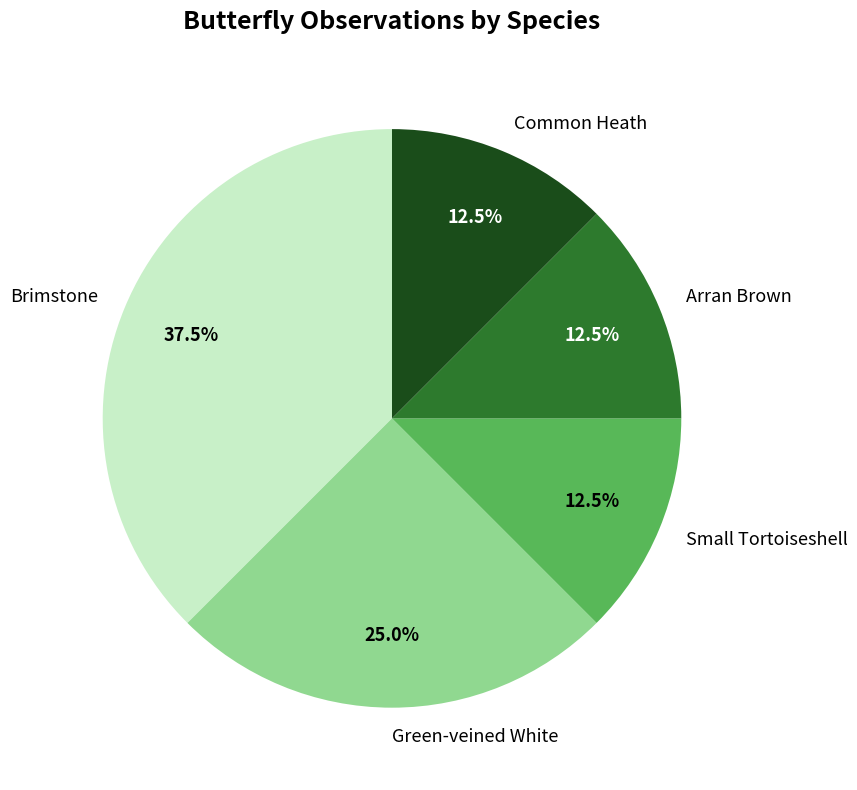

What is the largest slice in the pie chart?

Brimstone